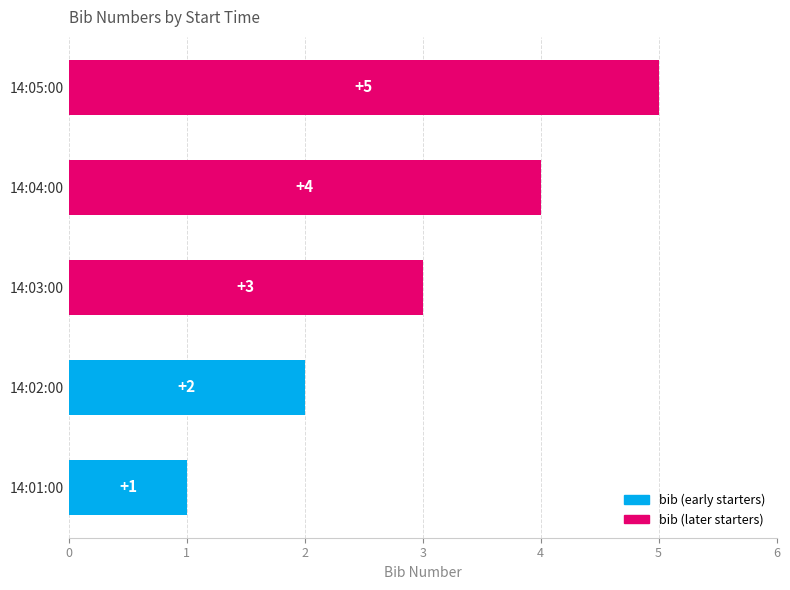

What value does the data have at 14:05:00?

5